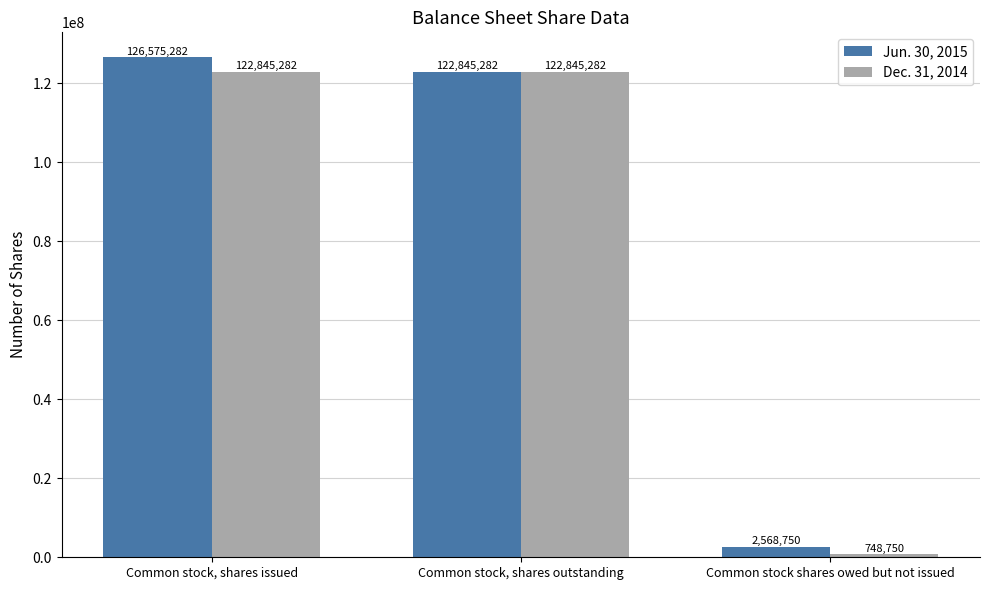

The value of Jun. 30, 2015 at Common stock shares owed but not issued is 2568750. True or false?

True